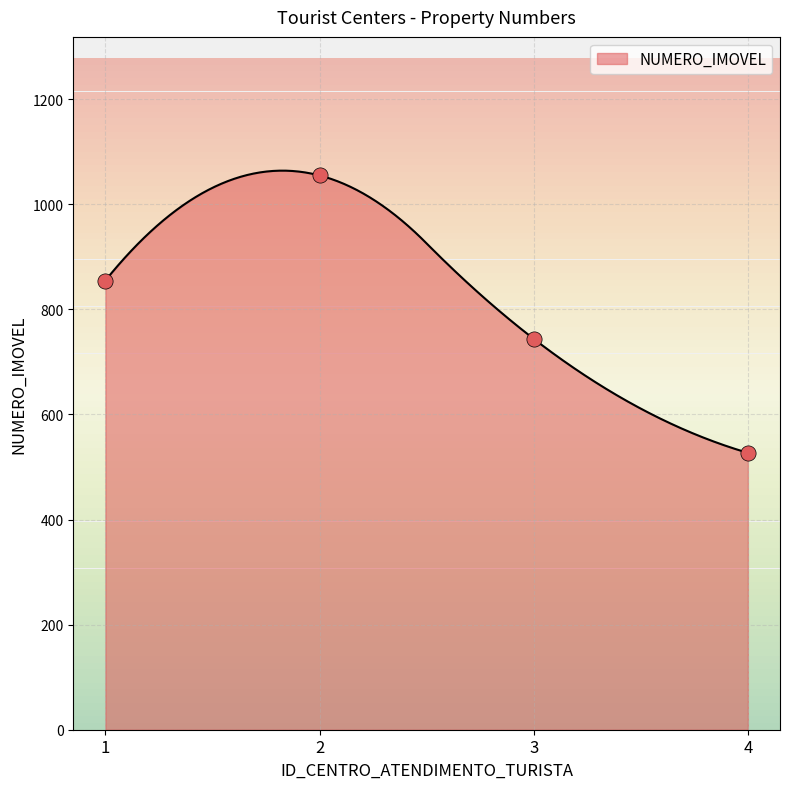

What is the ratio of the value at 3 to the value at 4?

1.4